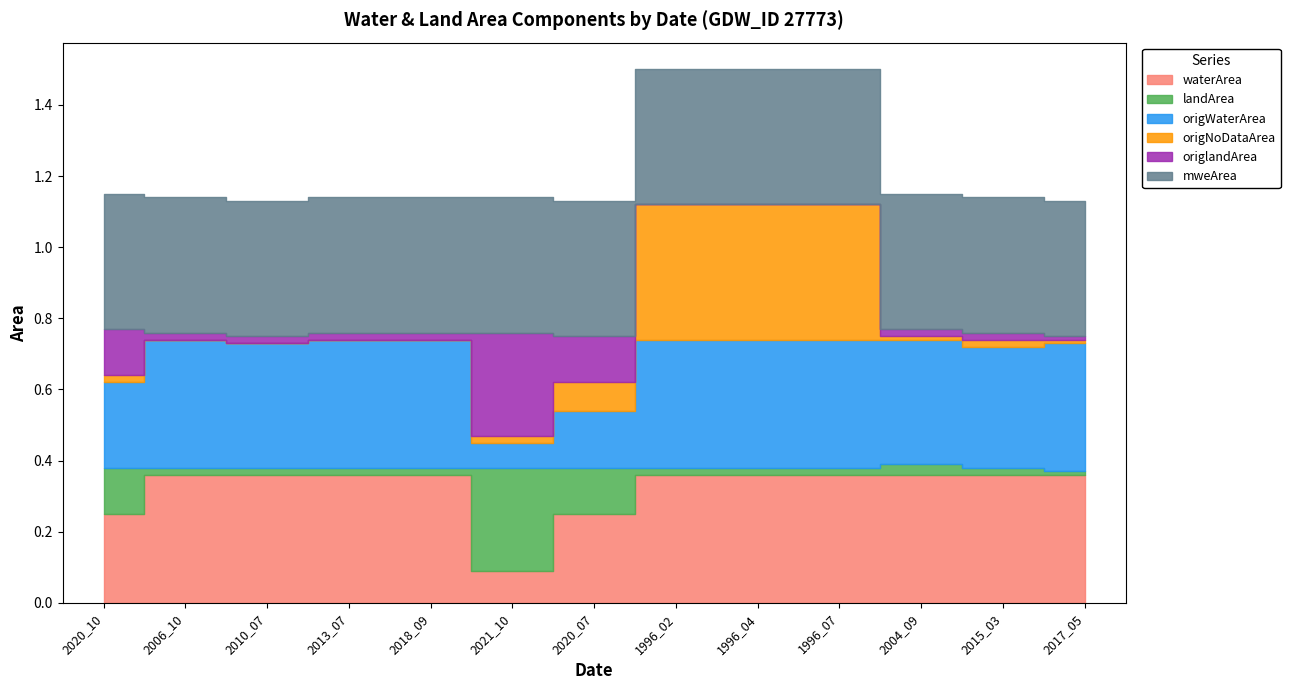

What is the total value across all series at 1996_04?

1.5